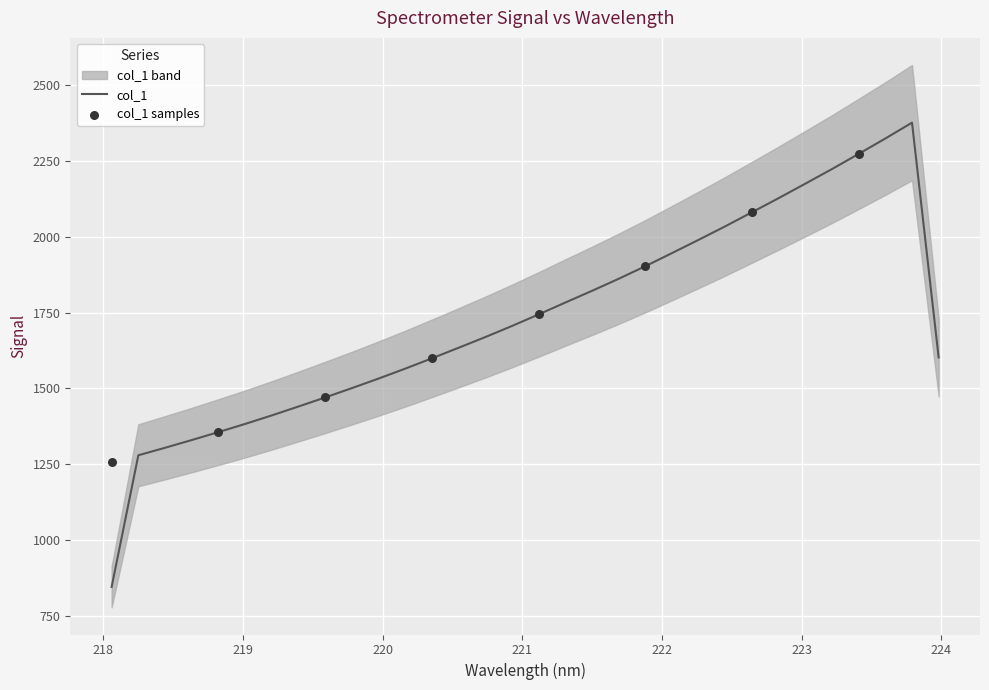

What is the ratio of the value at 221.4993 to the value at 219.3979?

1.3